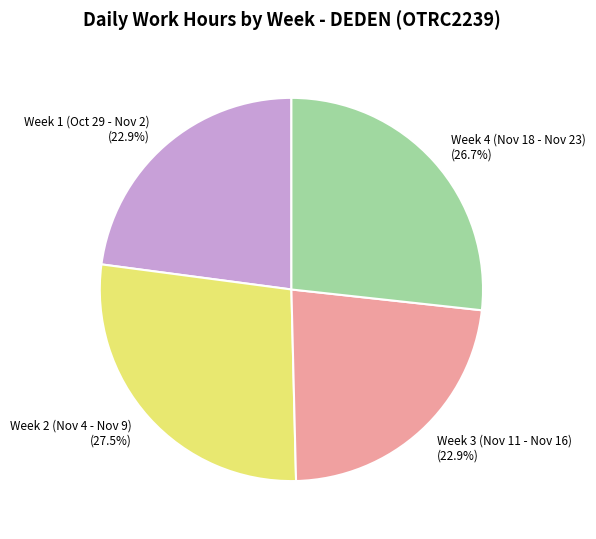

What percentage is NOT represented by Week 1 (Oct 29 - Nov 2) (22.9%)?

77.1%